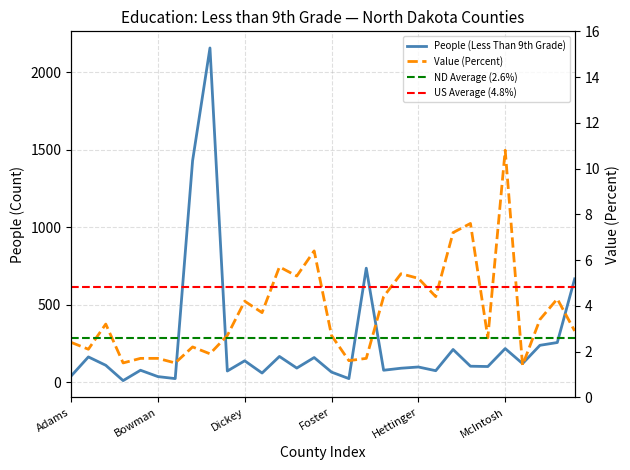

What is the average value of the Value (Percent) series?

3.7